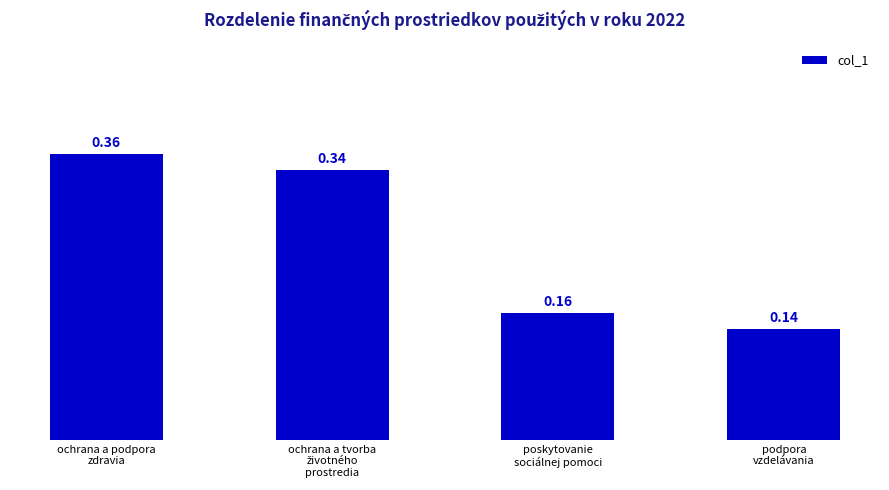

What is the sum of all values?

1.0